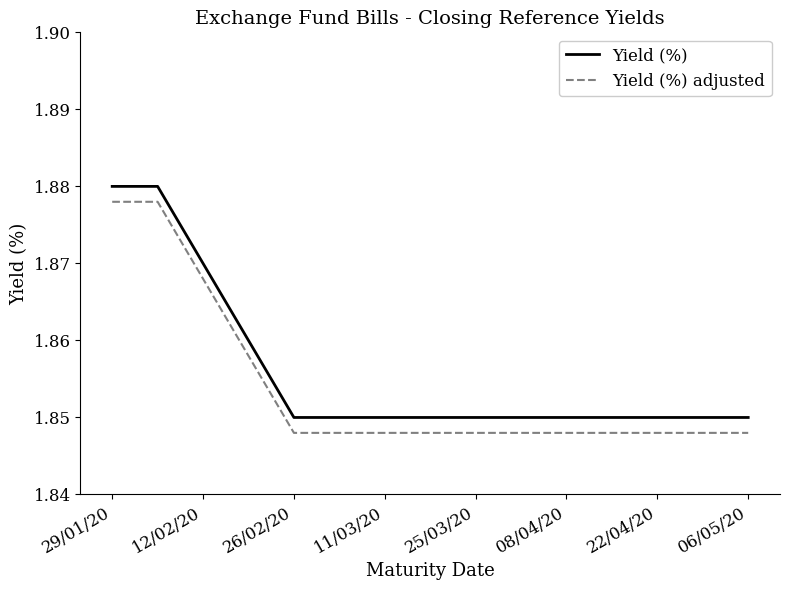

True or false: Yield (%) adjusted and Yield (%) intersect in this chart.

False